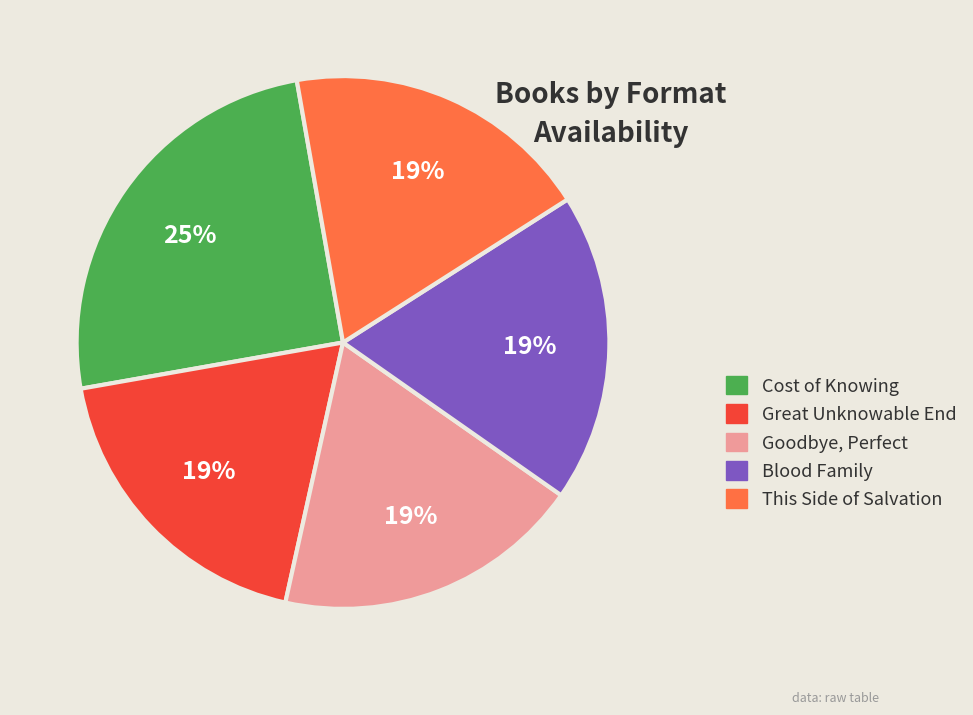

Is This Side of Salvation the majority of the pie?

No